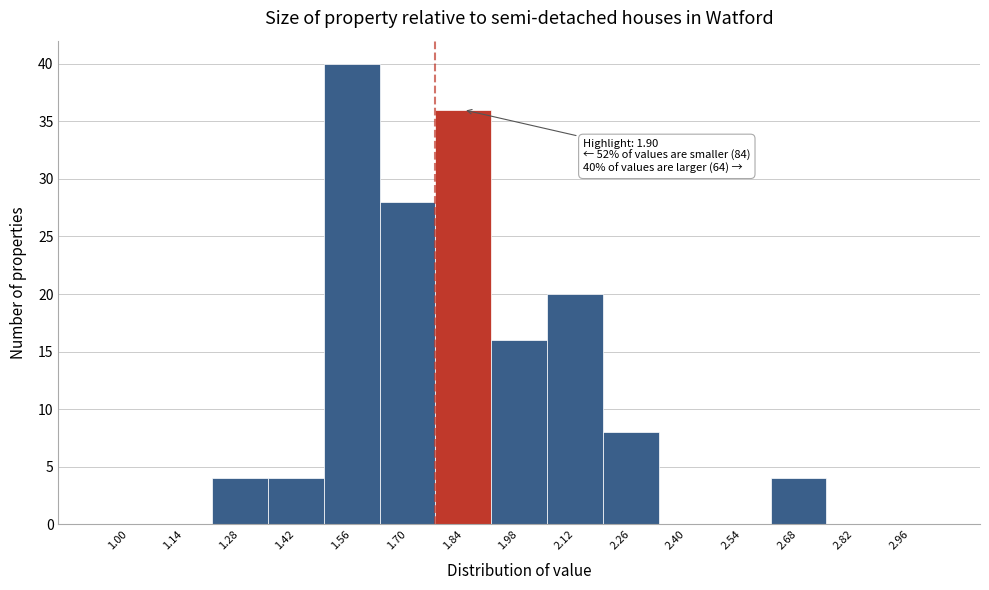

Reading left to right, extract all data points from this chart.

1.00=0	1.14=0	1.28=4	1.42=4	1.56=40	1.70=28	1.84=36	1.98=16	2.12=20	2.26=8	2.40=0	2.54=0	2.68=4	2.82=0	2.96=0